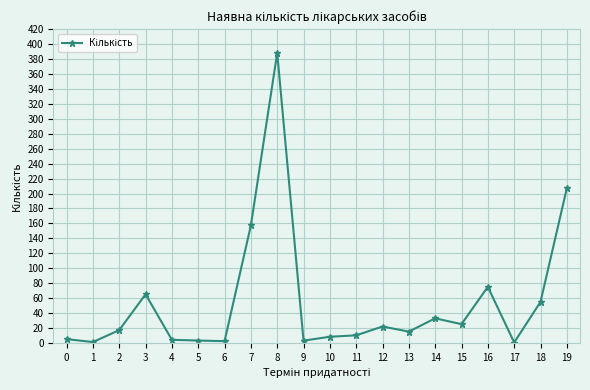

What is the difference between the maximum and second lowest values?

387.4